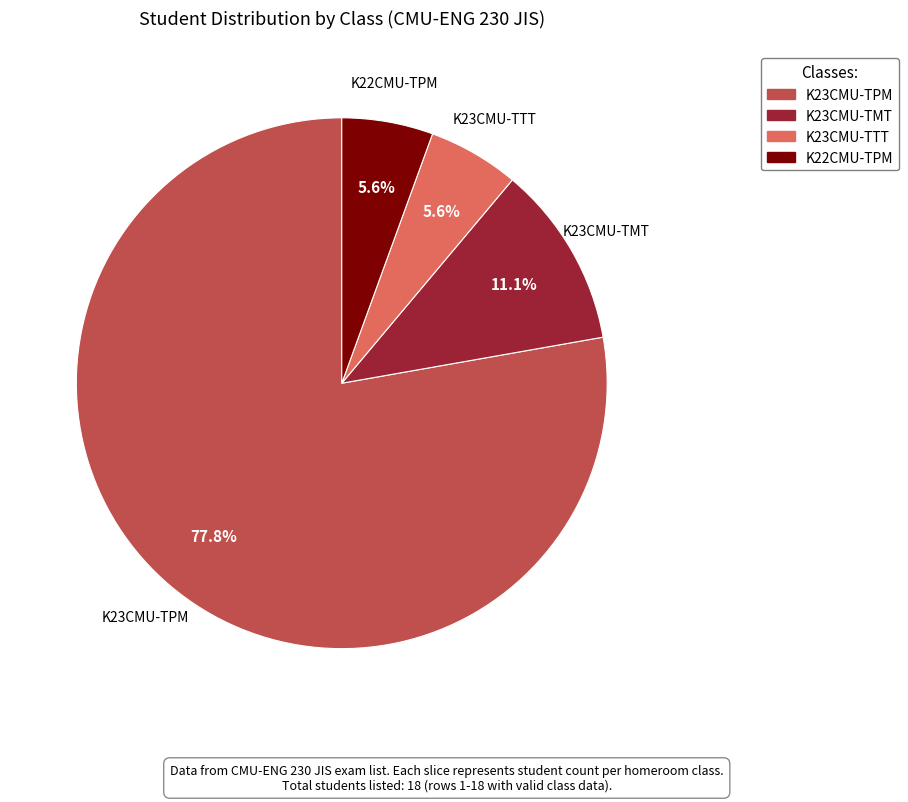

What percentage is the K23CMU-TTT slice, to the nearest percent?

6%